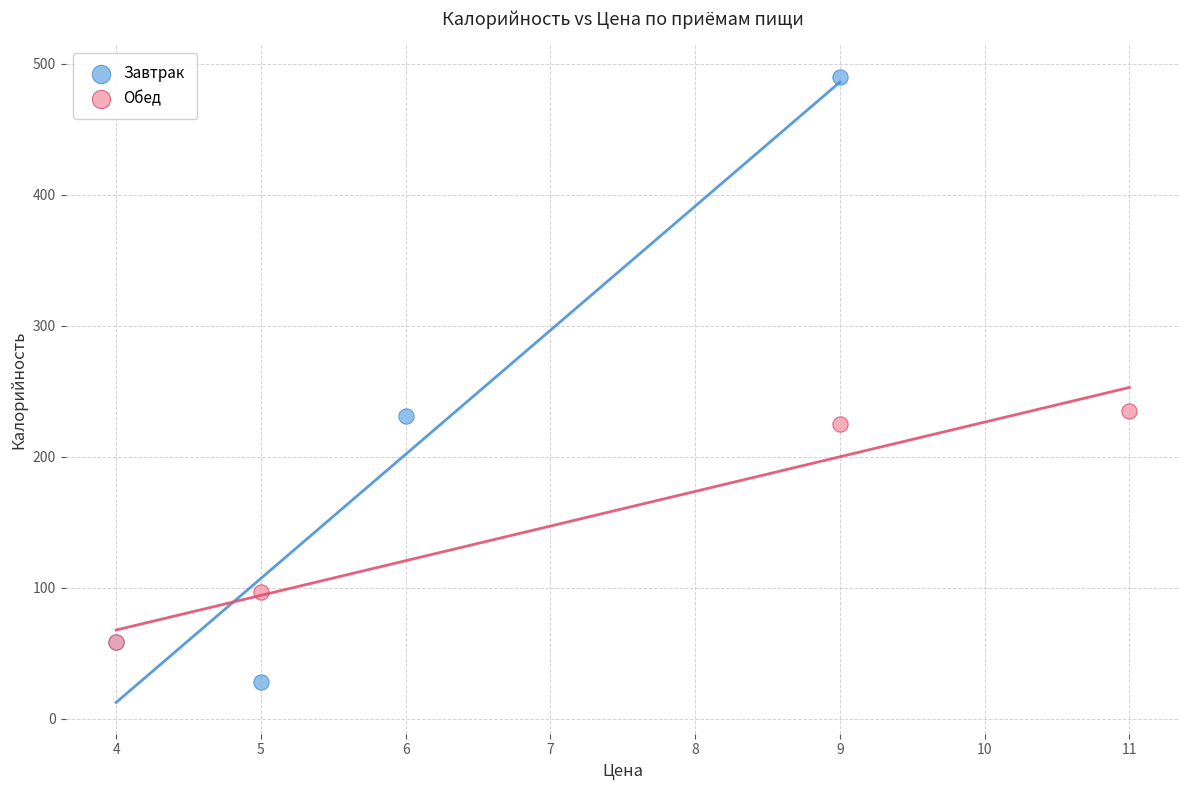

Which series has the widest spread of Y values?

Завтрак